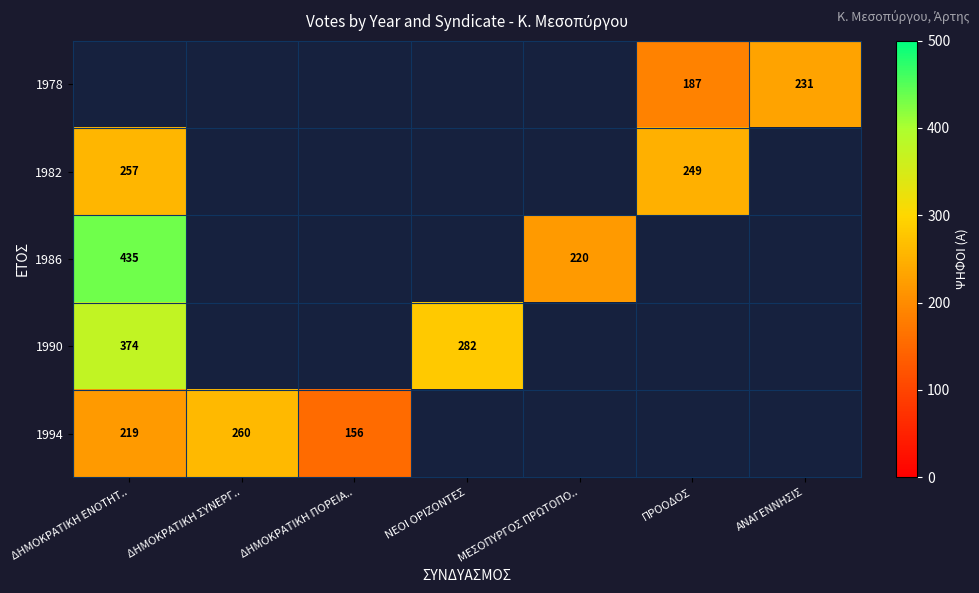

The value of 1982 at ΔΗΜΟΚΡΑΤΙΚΗ ΕΝΟΤΗΤ.. is 436. True or false?

False